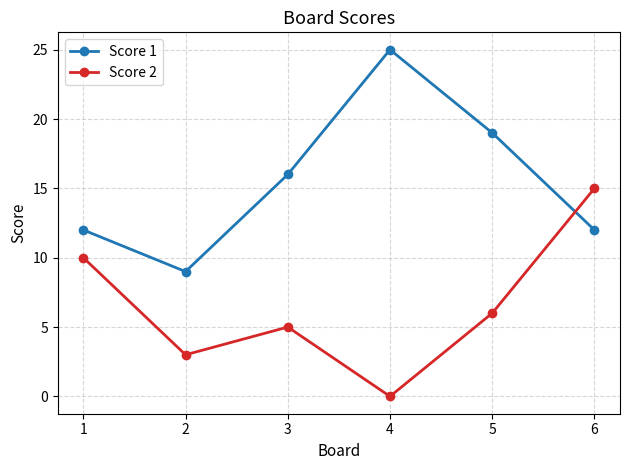

What are all the series names shown in the legend?

Score 1, Score 2